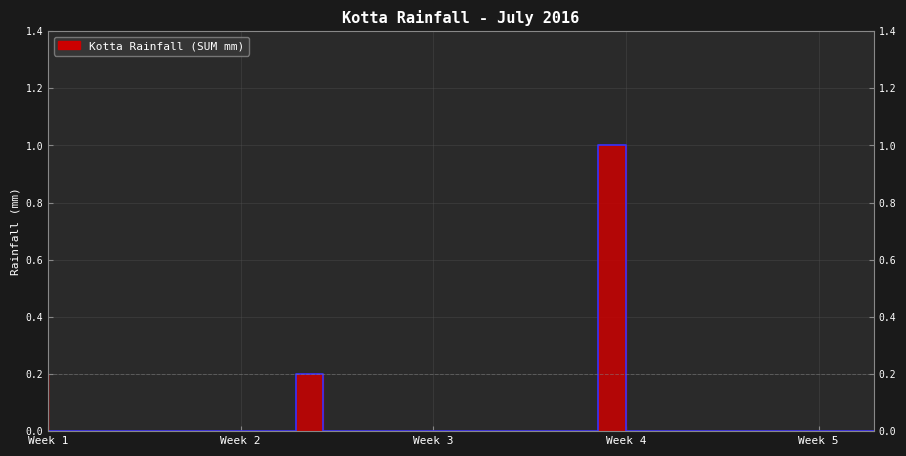

How many values are between 0 and 1?

31